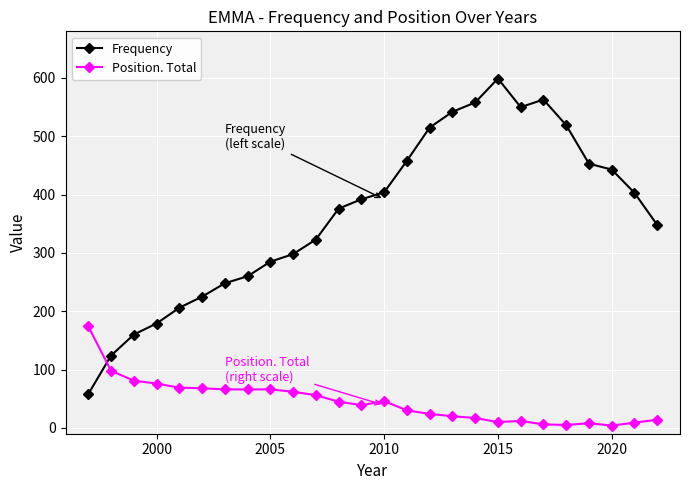

What is the sum of all Position. Total values?

1171